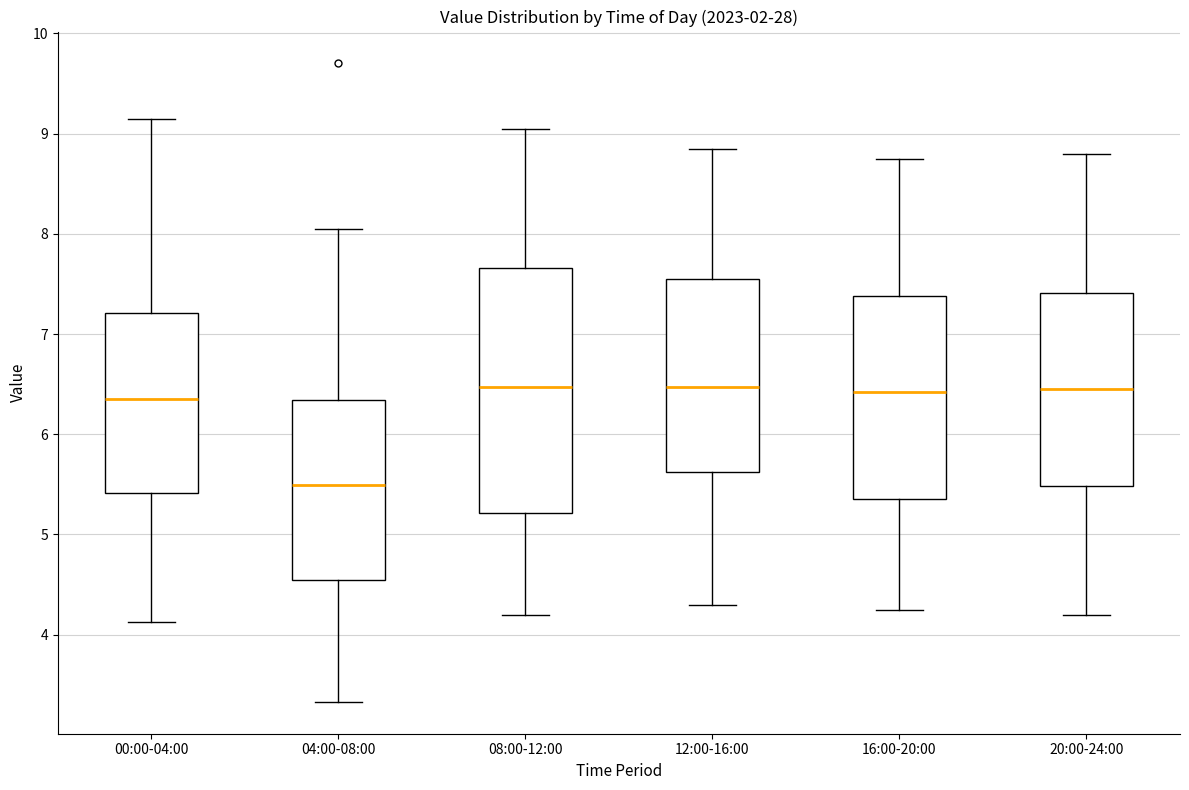

Reading left to right, read every box against the y-axis: the position of its median line, the range the box covers, and the ends of its whiskers. The values are not printed on the chart, so give them approximately, as read against the axis.

00:00-04:00: median 6.4, box 5.4 to 7.2, whiskers 4.1 to 9.2
04:00-08:00: median 5.5, box 4.5 to 6.3, whiskers 3.3 to 8.1
08:00-12:00: median 6.5, box 5.2 to 7.7, whiskers 4.2 to 9.1
12:00-16:00: median 6.5, box 5.6 to 7.6, whiskers 4.3 to 8.9
16:00-20:00: median 6.4, box 5.4 to 7.4, whiskers 4.3 to 8.8
20:00-24:00: median 6.5, box 5.5 to 7.4, whiskers 4.2 to 8.8